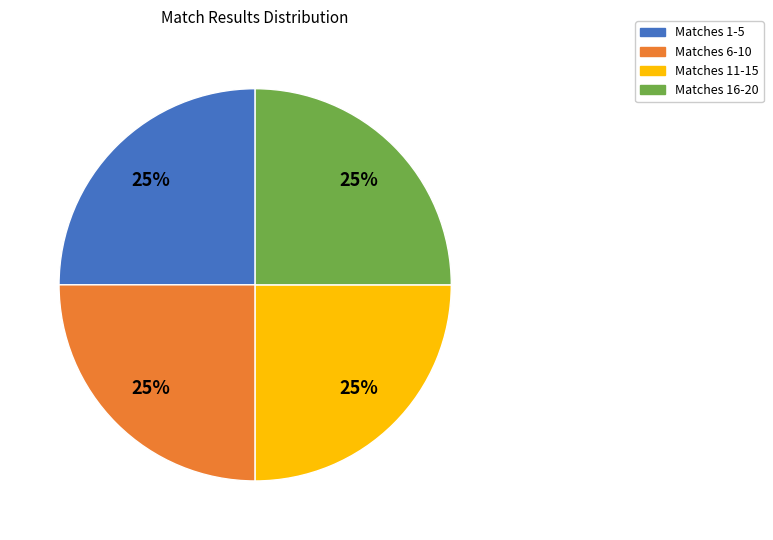

To the nearest percent, what is the average slice percentage?

25%